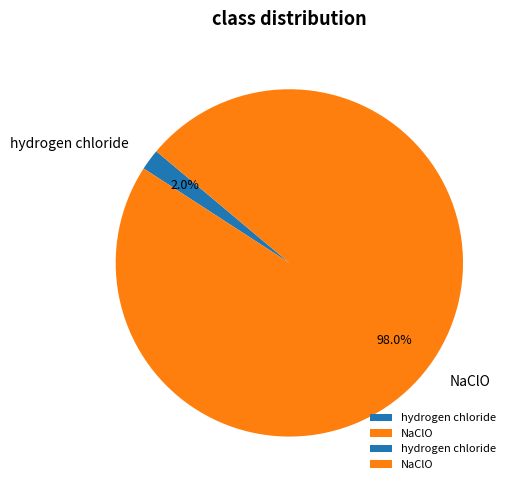

The hydrogen chloride slice represents 2% of the pie. True or false?

True